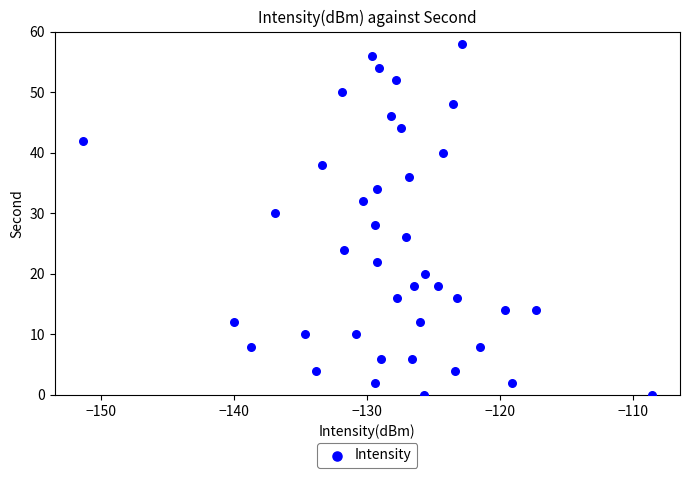

What is the range of Y values (max minus min)?

58